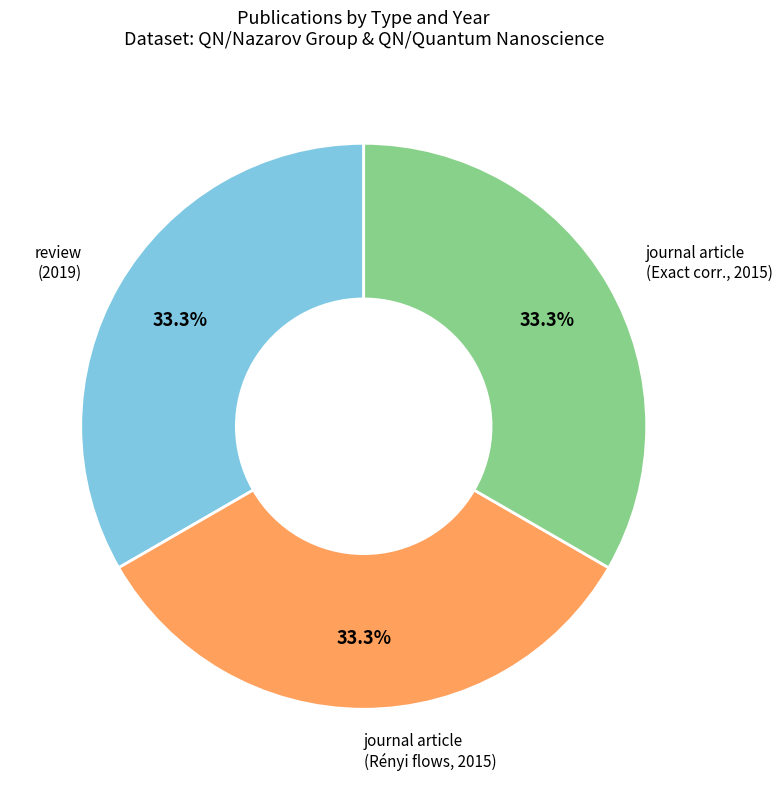

Count the number of slices in the pie.

3